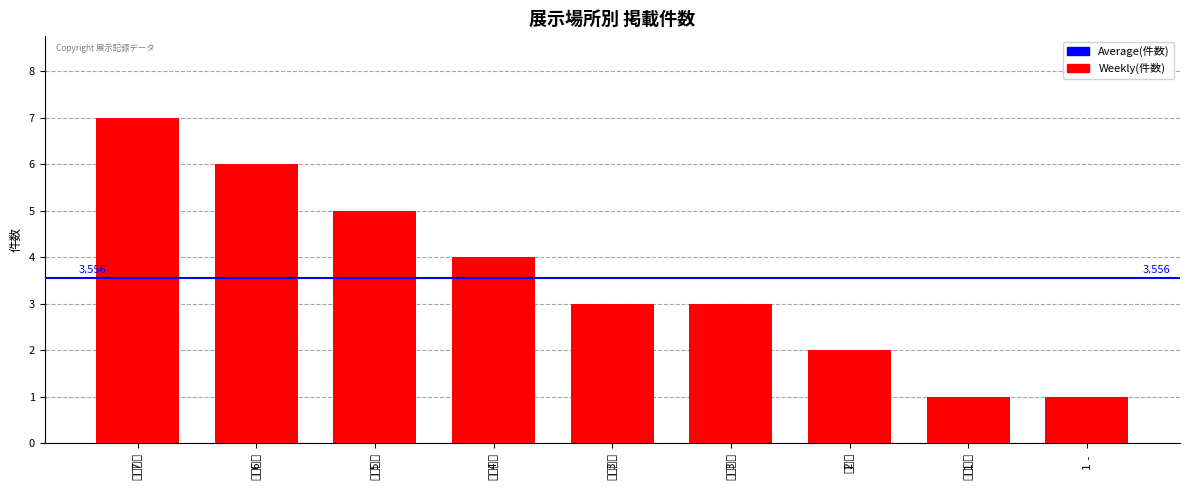

Rank the categories by value from highest to lowest.

企画展示, 特別展示, 融合展示, 基本展示, 巡回展示, 人文展示, 融合展, ミニ展示, -